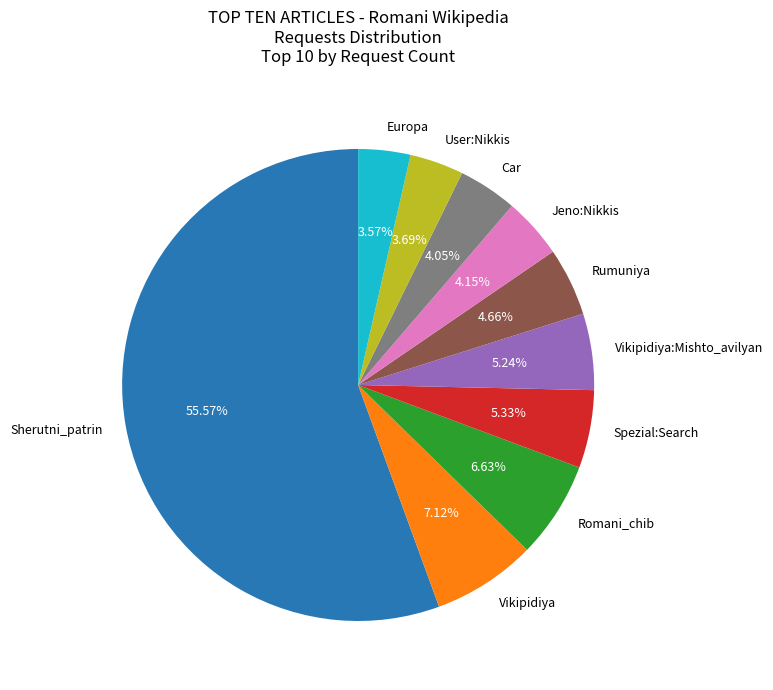

Is it true that Sherutni_patrin is 56% of the pie?

True